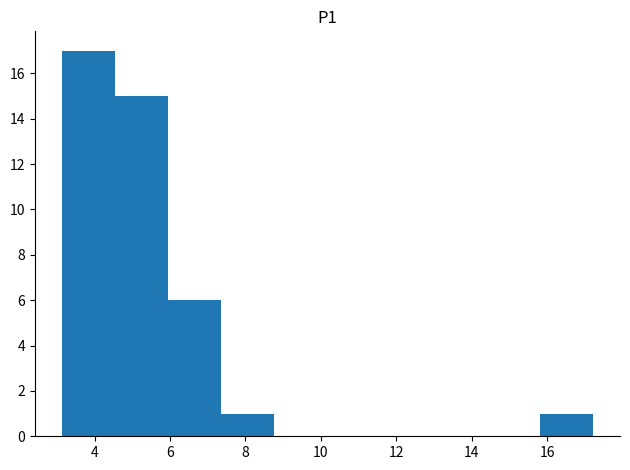

Reading left to right, transcribe this chart: for each bar, give the range it covers on the x-axis and its height. Neither the bar edges nor the heights are printed on the chart, so give them approximately, as read against the axes.

3.2 to 4.6: 17
4.6 to 6.0: 15
6.0 to 7.4: 6
7.4 to 8.8: 1
8.8 to 10.2: 0
10.2 to 11.6: 0
11.6 to 13.0: 0
13.0 to 14.4: 0
14.4 to 15.8: 0
15.8 to 17.2: 1